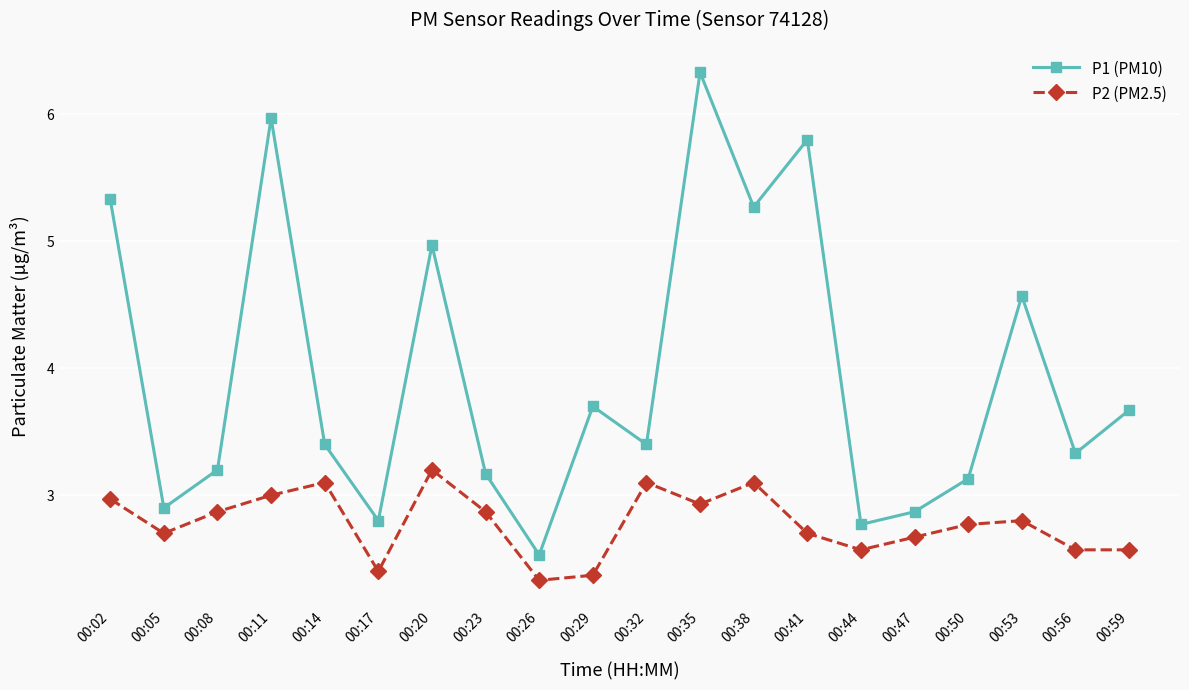

What is the greatest value displayed?

6.3